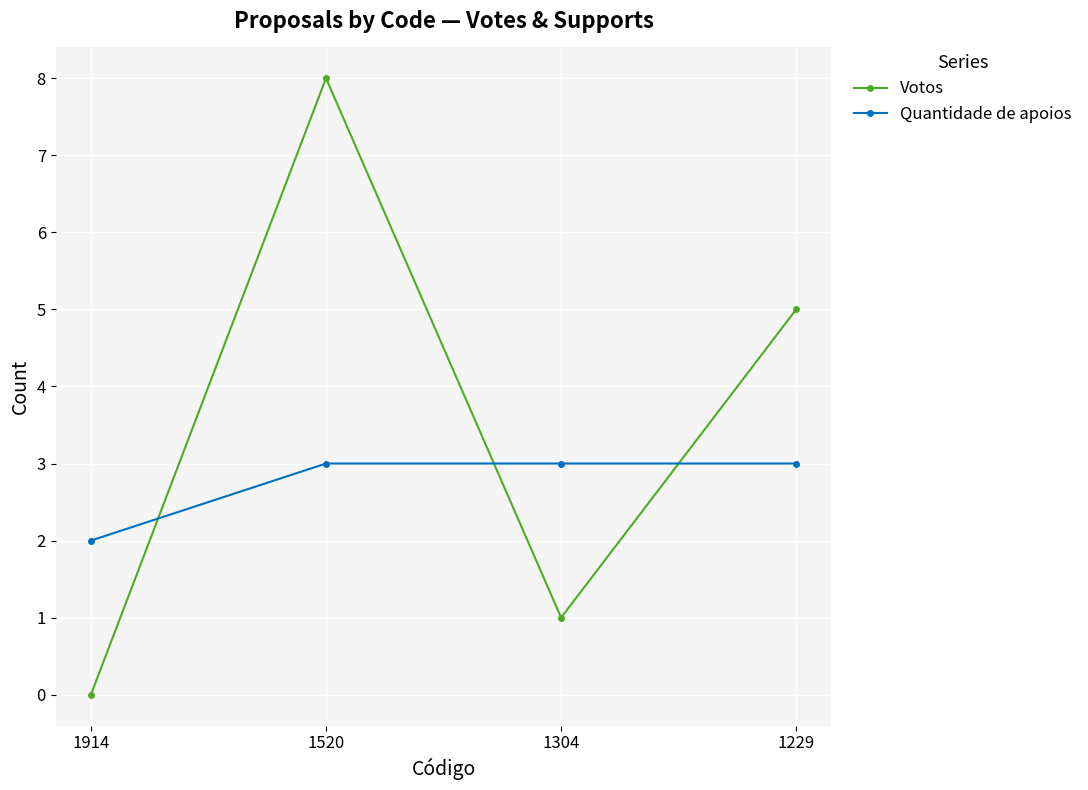

The value of Quantidade de apoios at 1229 is 4. True or false?

False